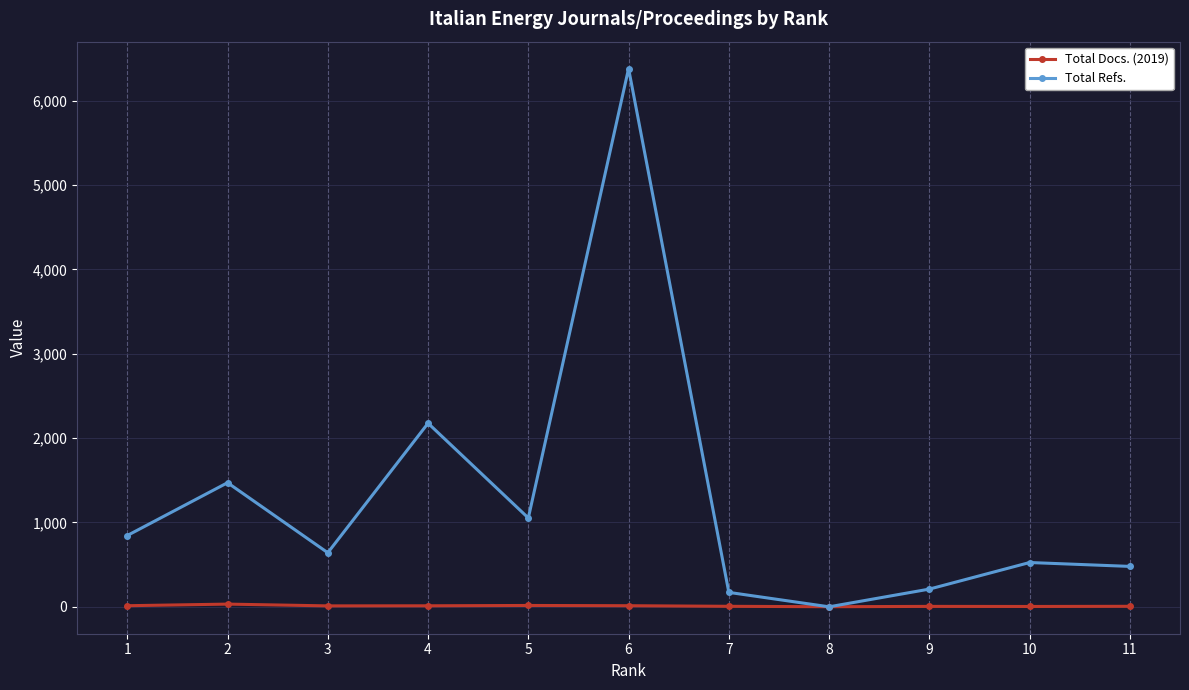

How many times do Total Docs. (2019) and Total Refs. cross each other?

2